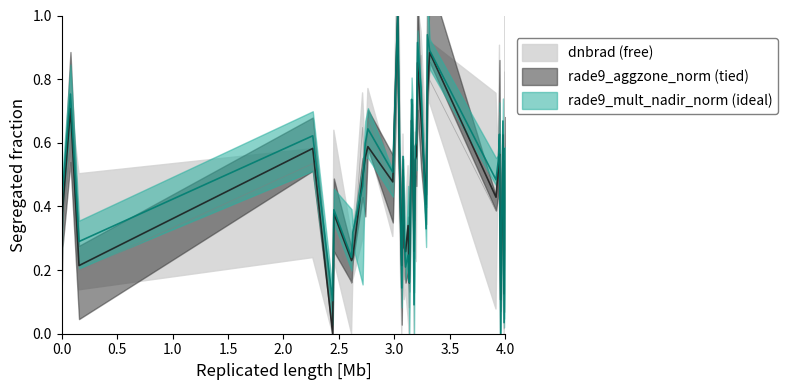

Reading left to right, extract all data points from this chart.

dnbrad: 0.1	0.4	0.6	0.2	0.5	0.0	0.3	0.2	0.2	0.6	0.5	0.7	0.4	0.9	0.6	0.2	0.4	0.2	0.2	0.2	0.1	0.7	0.7	0.1	0.5	0.5	0.8	0.9	0.5	1.0	0.8	0.4	0.5	0.7	0.0	0.3	0.5	0.0	0.8	0.3
rade9_aggzone_norm: 0.2	0.4	0.7	0.2	0.6	0.0	0.4	0.2	0.2	0.5	0.6	0.6	0.5	1.0	0.5	0.2	0.5	0.3	0.3	0.3	0.2	0.7	0.6	0.3	0.5	0.6	0.9	0.7	0.4	0.8	0.9	0.4	0.5	0.6	0.1	0.3	0.6	0.1	0.5	0.5
rade9_mult_nadir_norm: 0.2	0.4	0.8	0.3	0.6	0.1	0.4	0.2	0.3	0.5	0.6	0.6	0.5	1.0	0.6	0.1	0.6	0.3	0.2	0.2	0.2	0.7	0.6	0.1	0.6	0.6	0.9	0.8	0.3	0.9	0.9	0.5	0.5	0.6	0.0	0.4	0.7	0.0	0.6	0.3